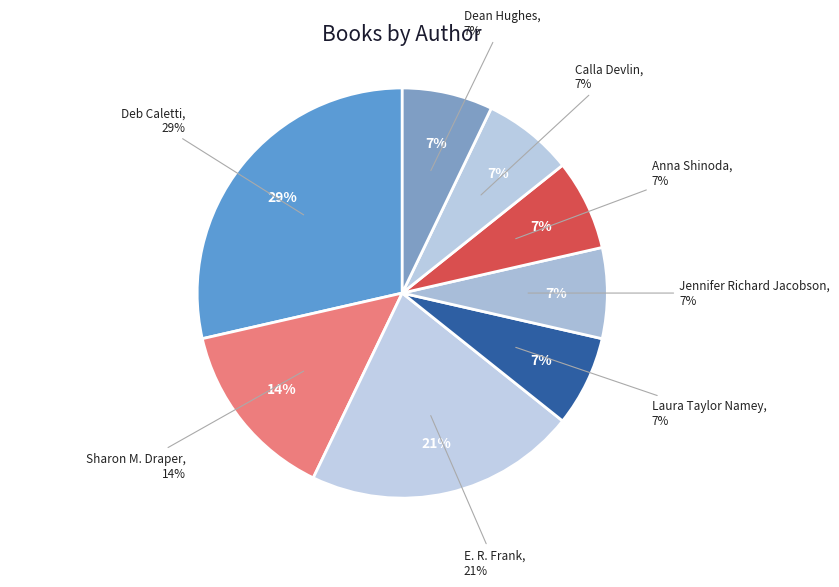

Does Dean Hughes represent more than half of the total?

No